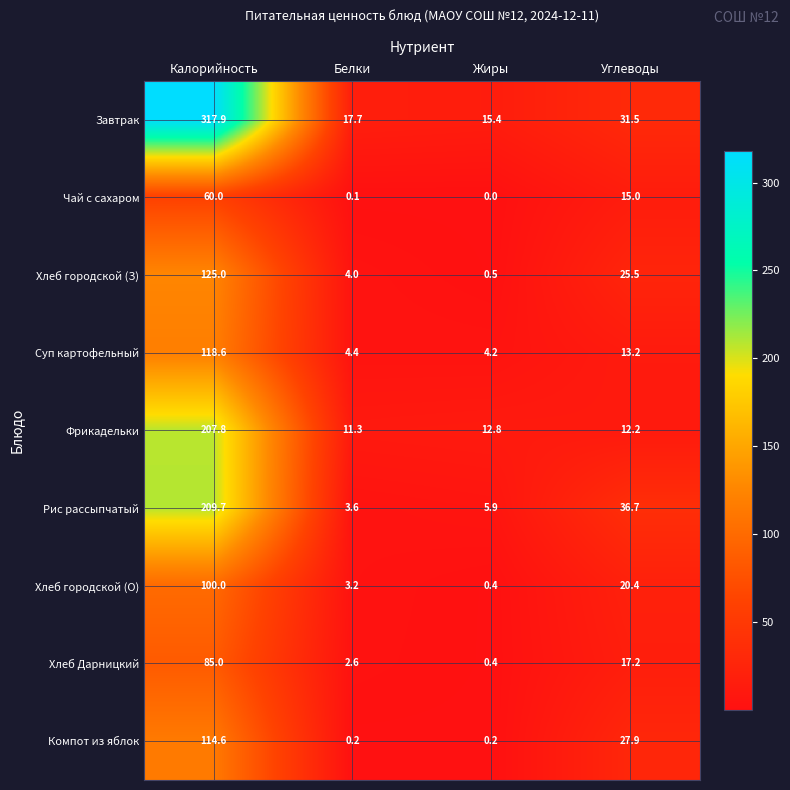

What is the sum of the Хлеб городской (З) values at Углеводы and Жиры?

26.0